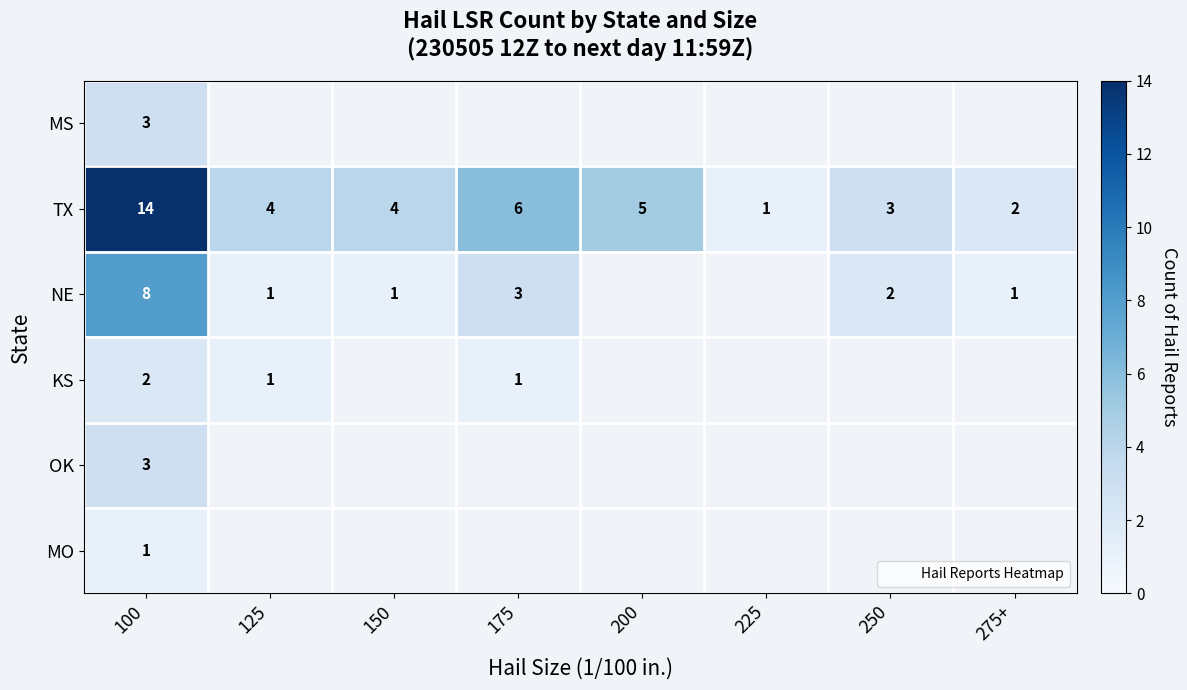

Is it true that NE equals 8 at 100?

True